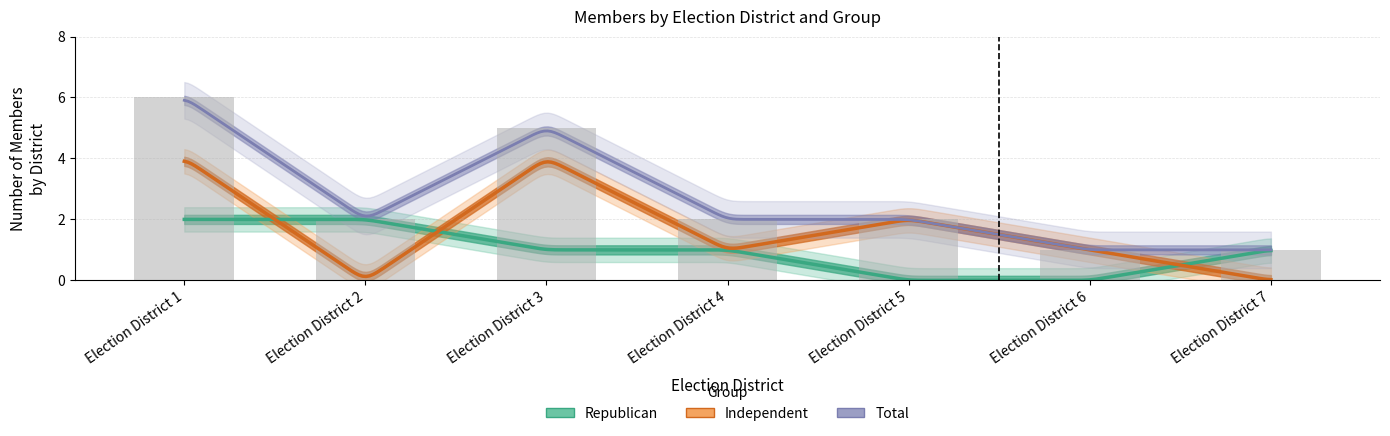

How many categories are shown in the chart?

7